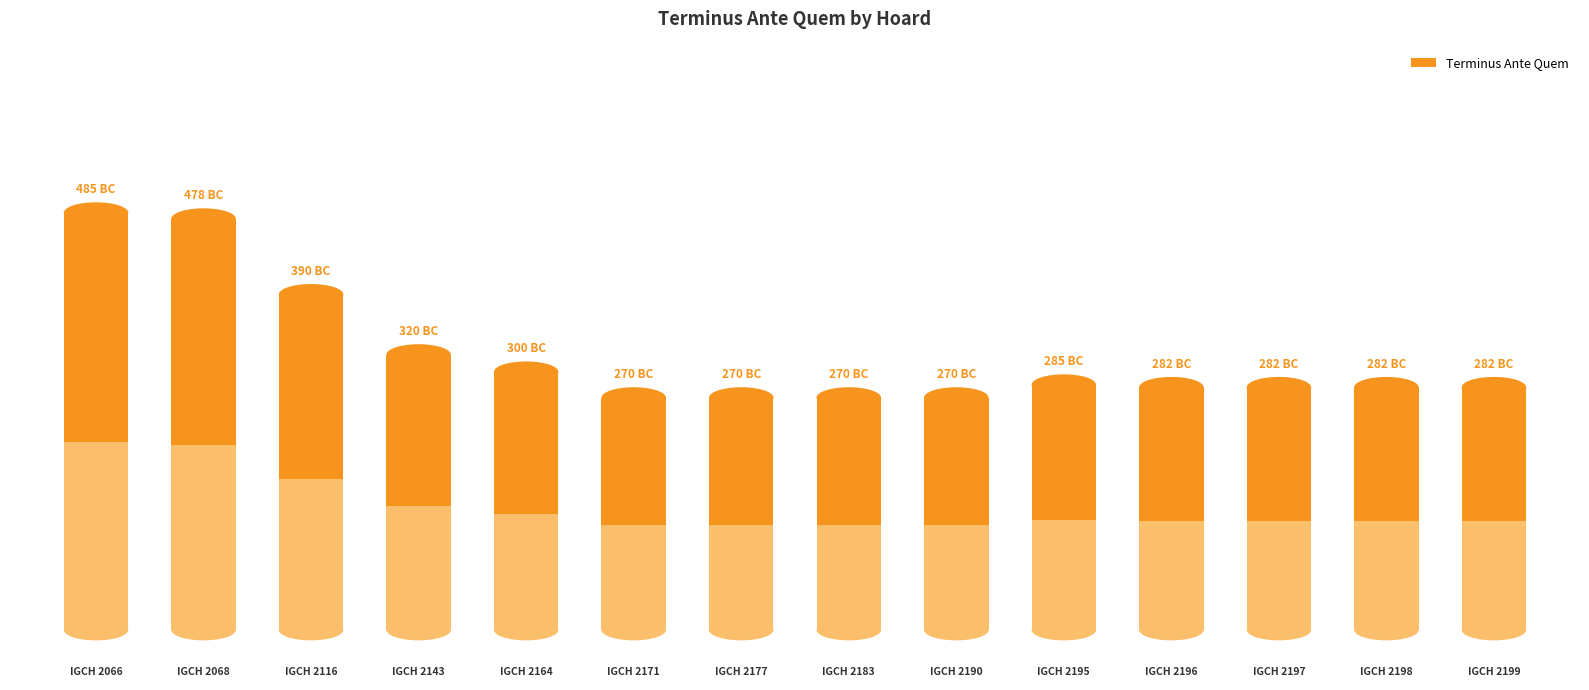

Does the chart contain stacked bars?

No